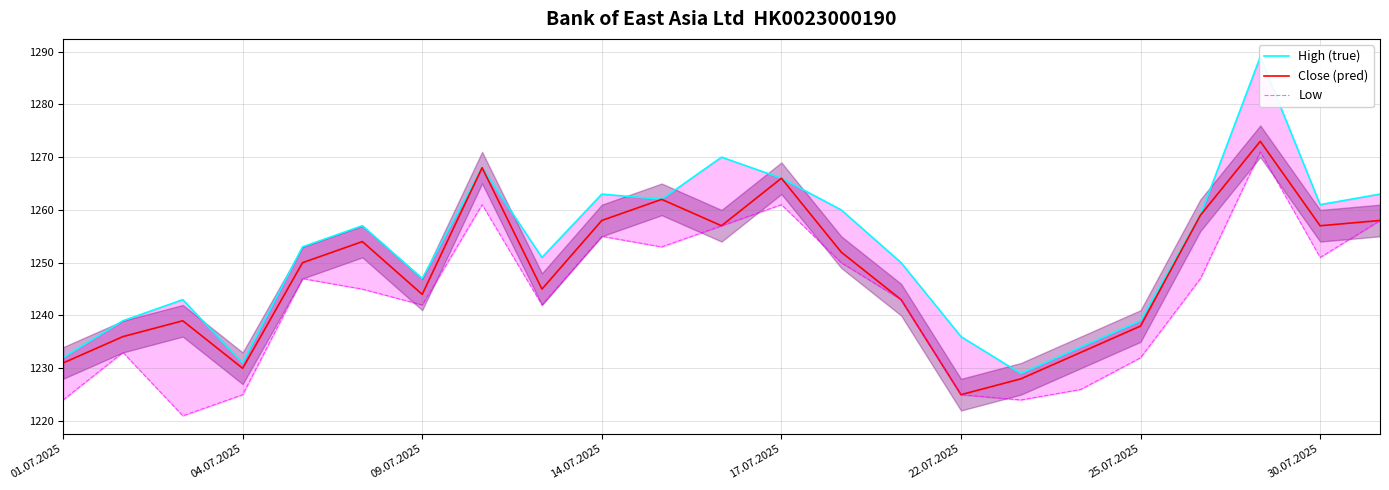

Does the chart have visible grid lines?

Yes